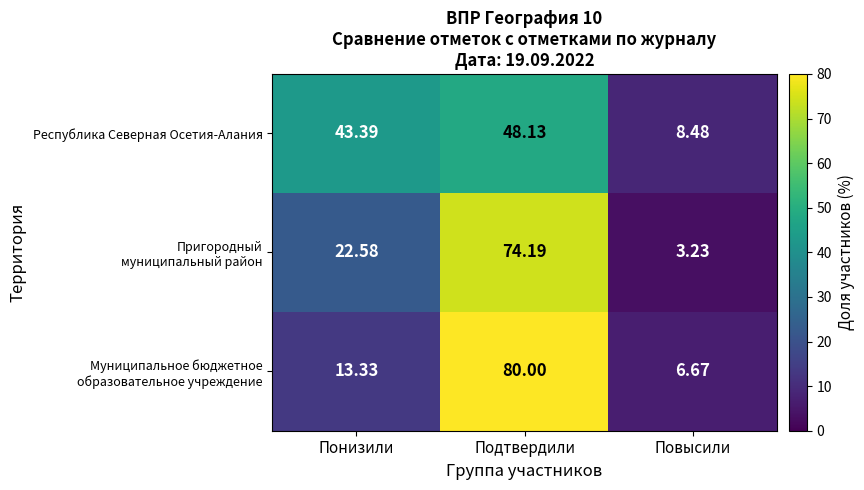

Where is Республика Северная Осетия-Алания nearest to the value 28?

Понизили